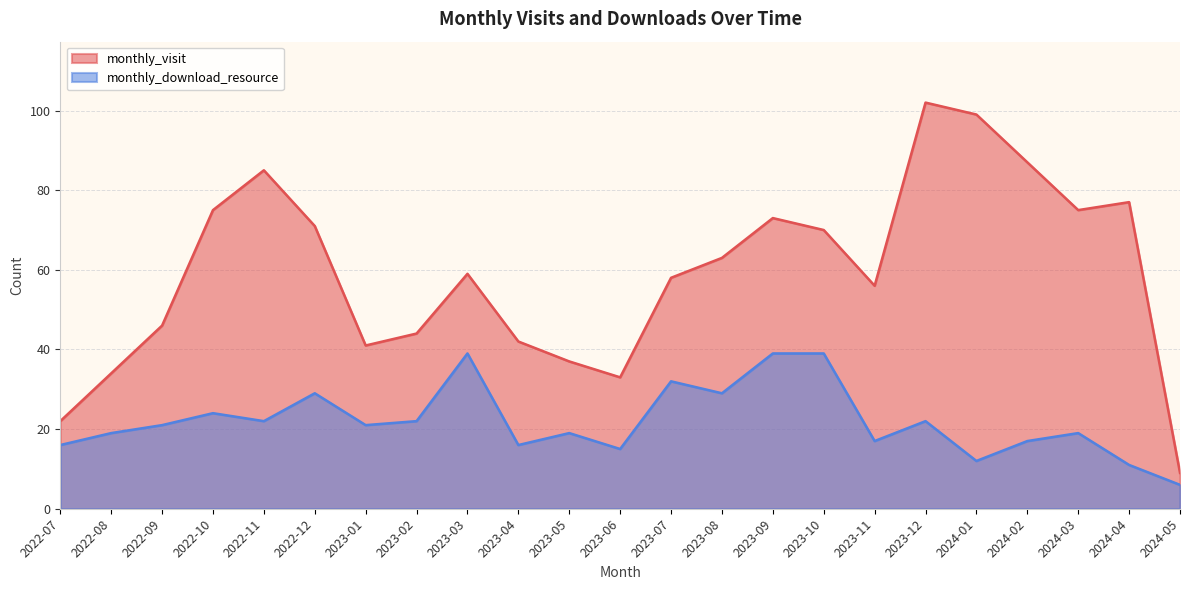

What is the highest value of the monthly_download_resource series?

39